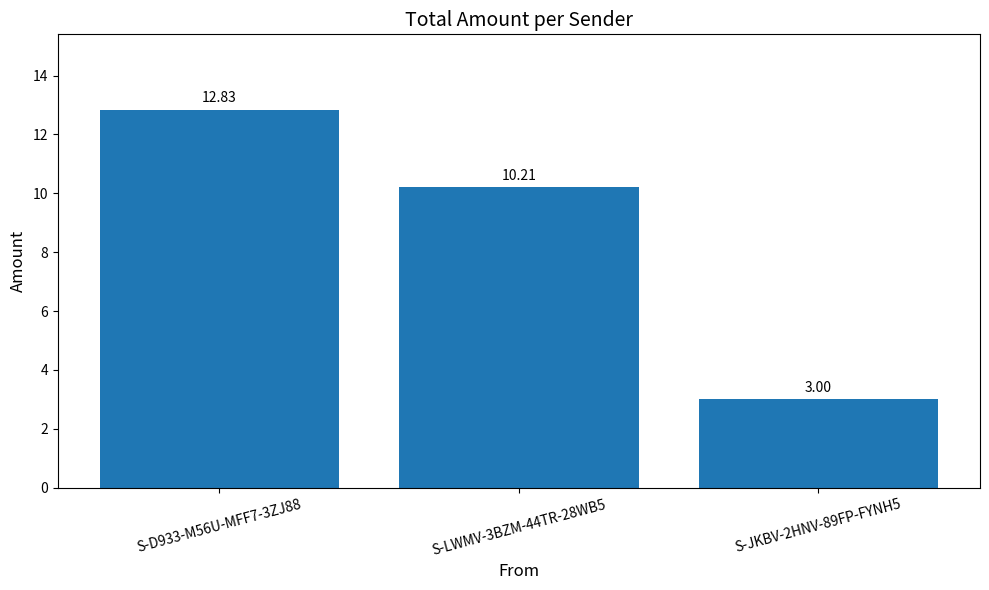

At which category does the chart reach its peak across all series?

S-D933-M56U-MFF7-3ZJ88